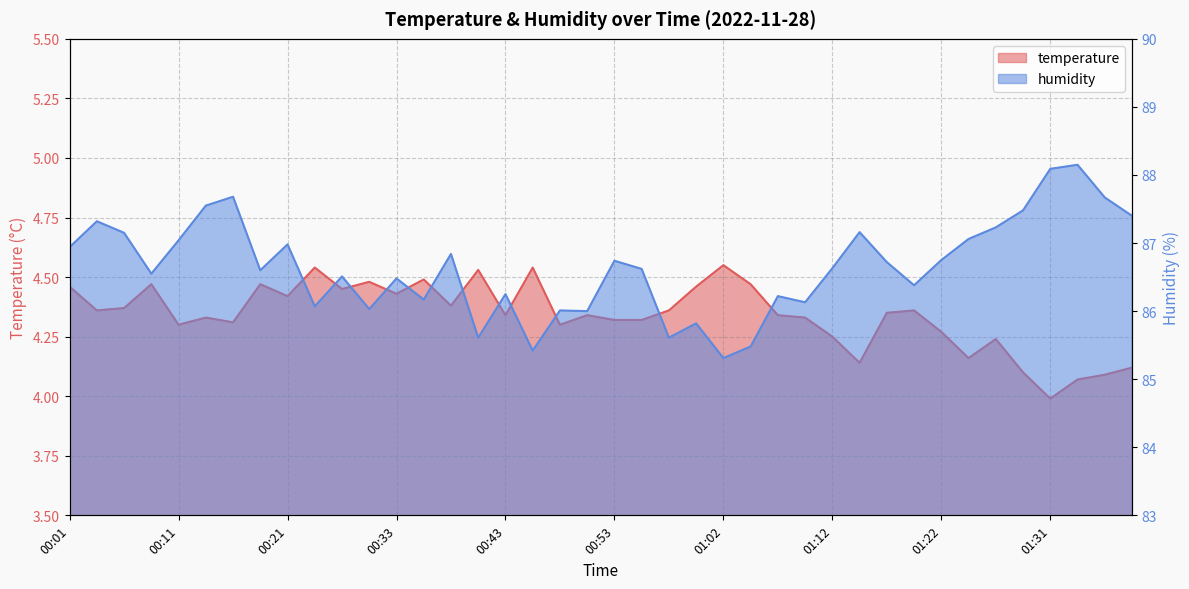

Where is humidity nearest to the value 86?

00:50